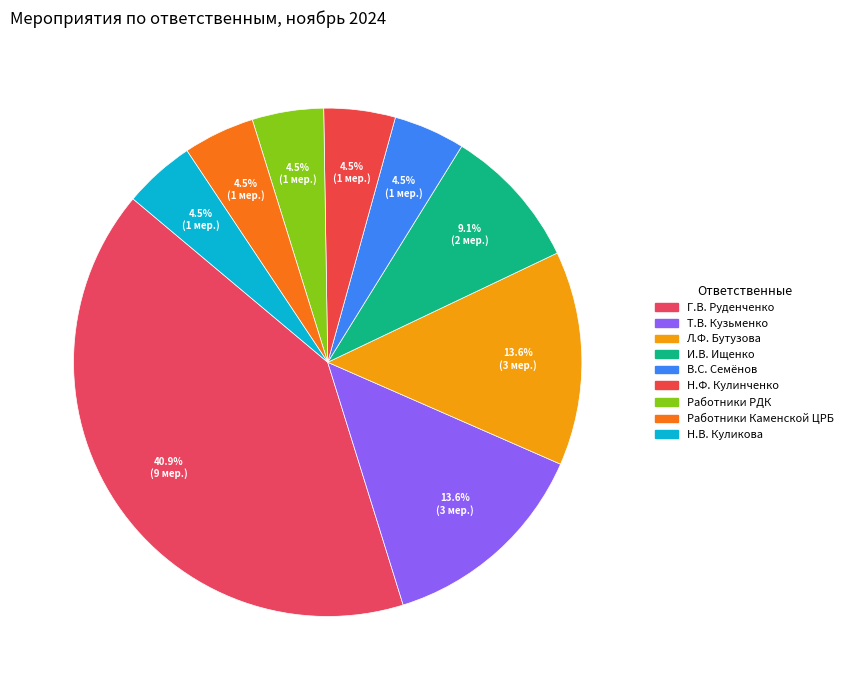

Is there a majority slice in this chart?

No